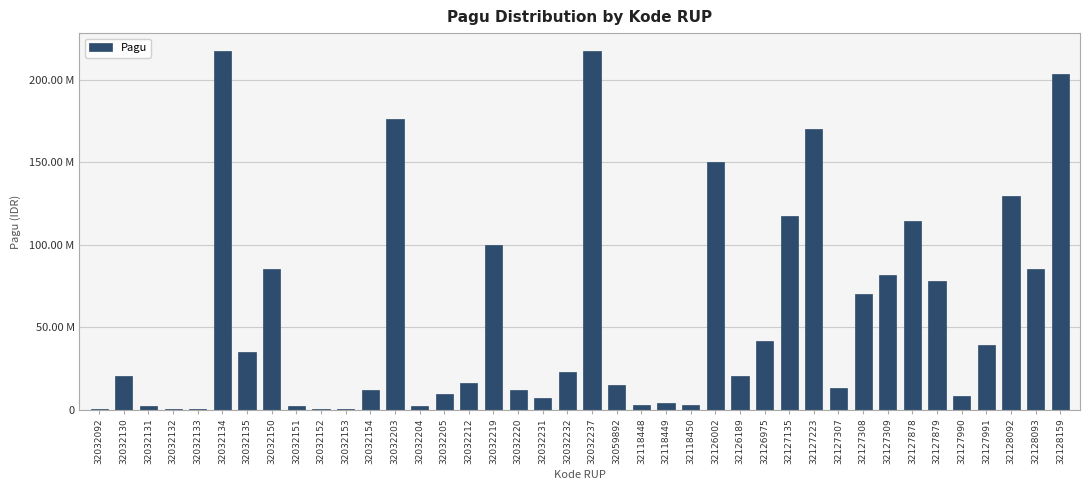

Are the bars horizontal?

No